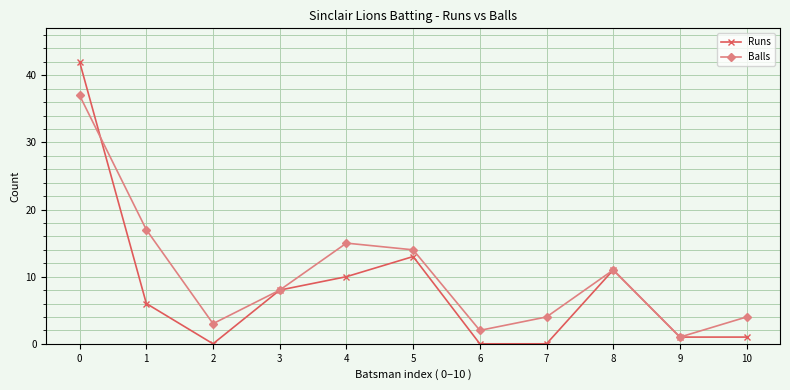

What is the difference between the maximum and second lowest values in the Runs series?

42